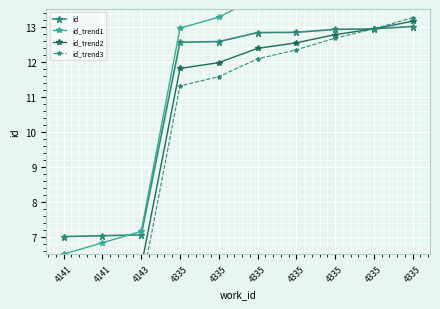

Which series has the largest total across all categories?

id_trend1